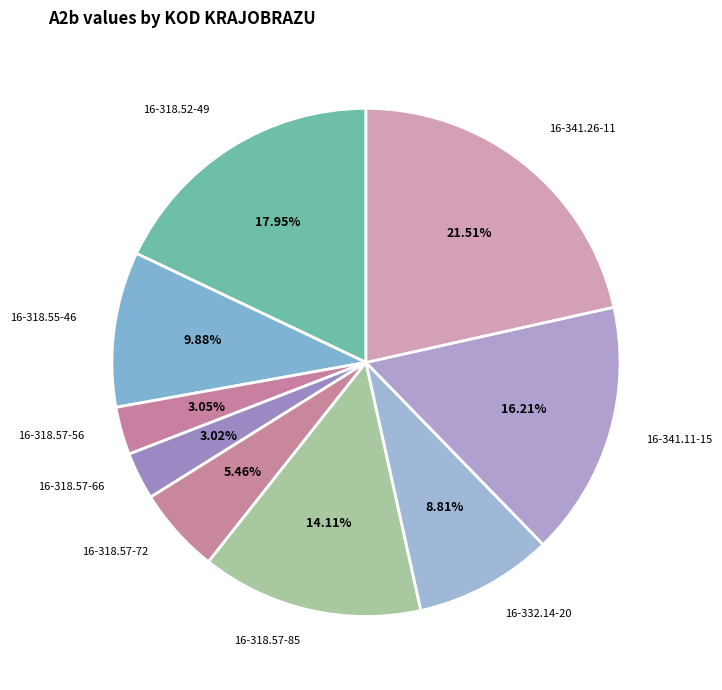

What percentage is the 16-318.57-72 slice, to the nearest percent?

5%